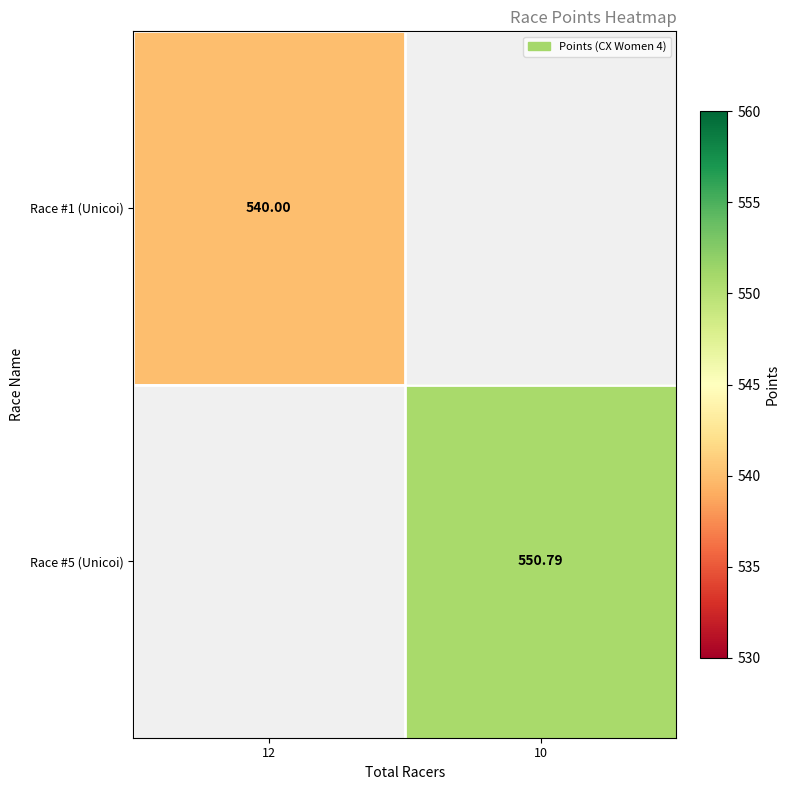

Which category has the highest value across all series?

10